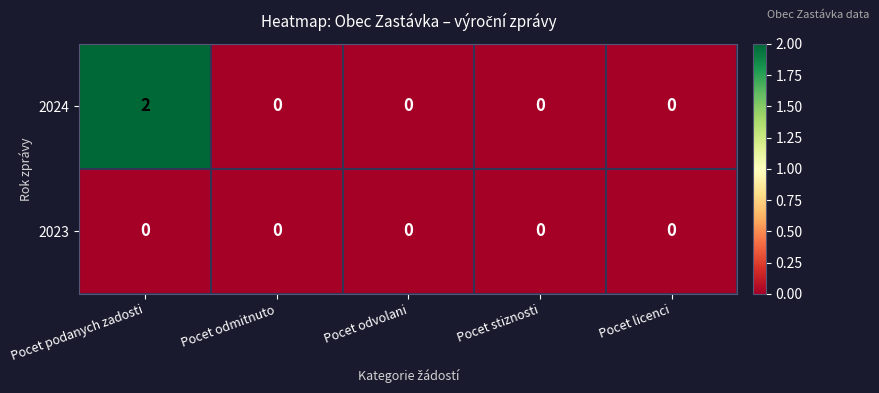

List the series in order of their peak value, lowest first.

2023, 2024